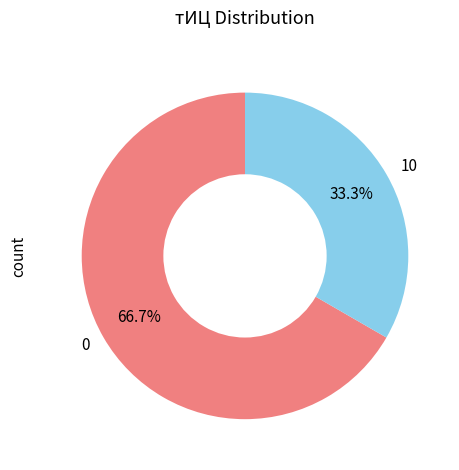

Does any single category account for the majority?

Yes